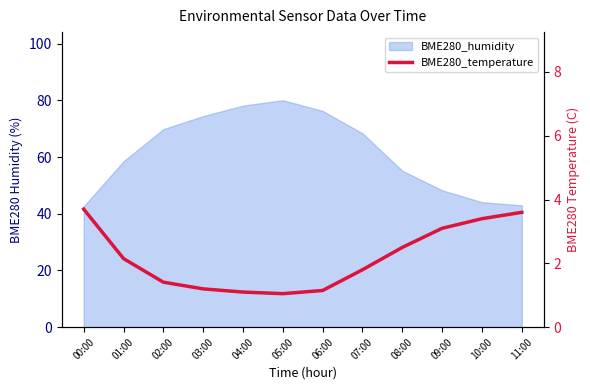

The chart shows a value of 2.4 at 11:00. True or false?

False